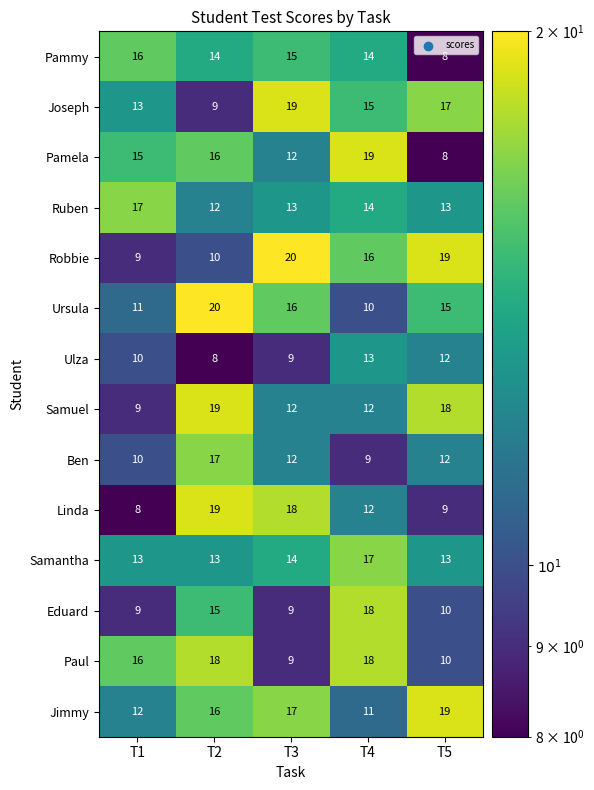

At which label does Ulza reach its peak?

T4